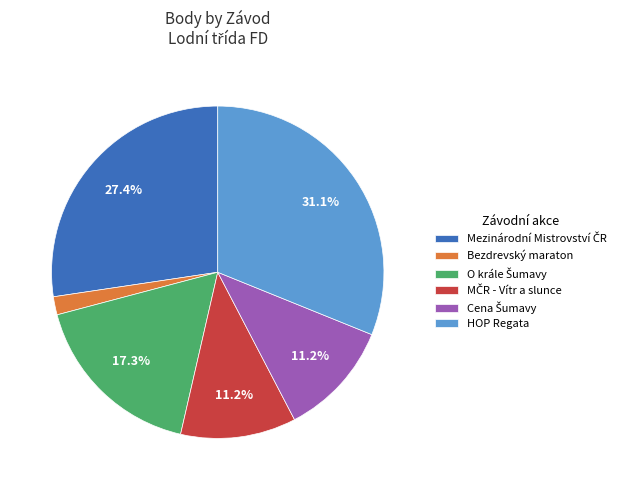

What is the smallest slice in the pie chart?

Bezdrevský maraton